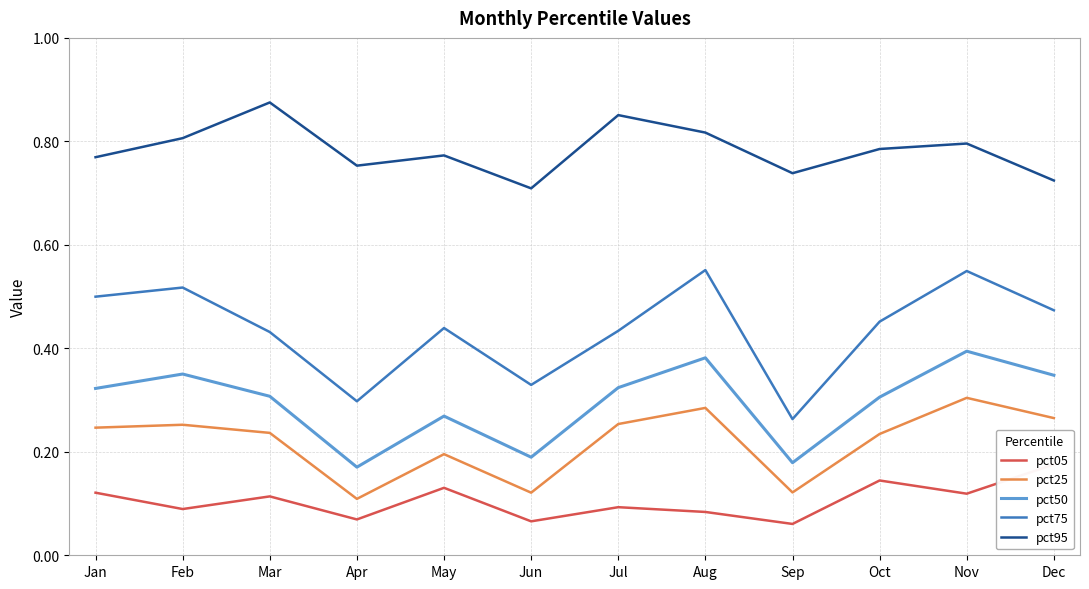

What is the value of the pct95 point at the 11th from the left?

0.8